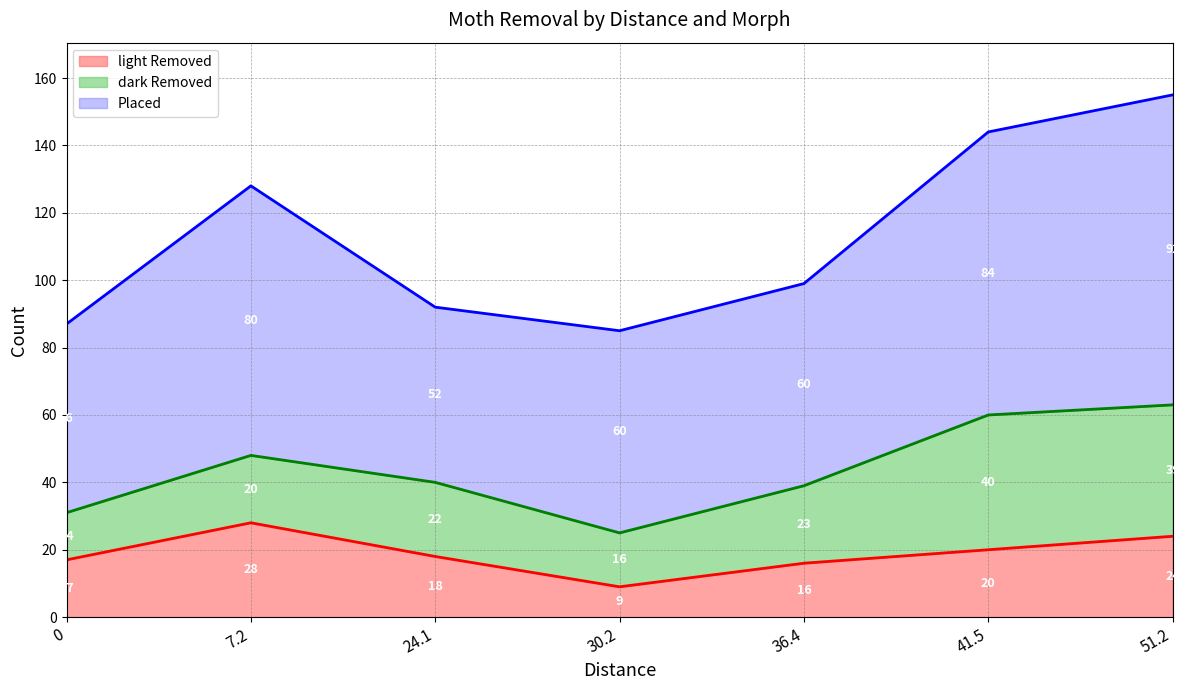

Where is light Removed nearest to the value 18?

24.1